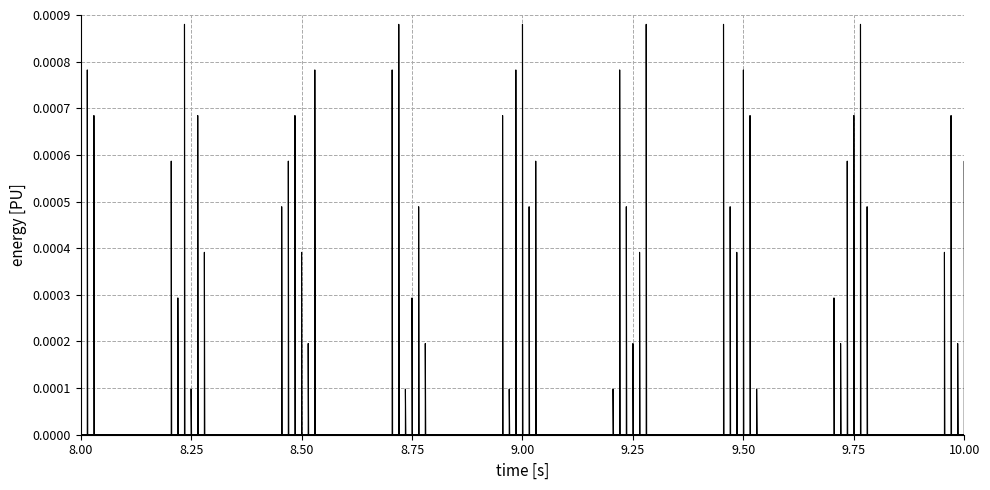

Is the value of col_5 at 20 greater than the value of col_7 at 19?

No